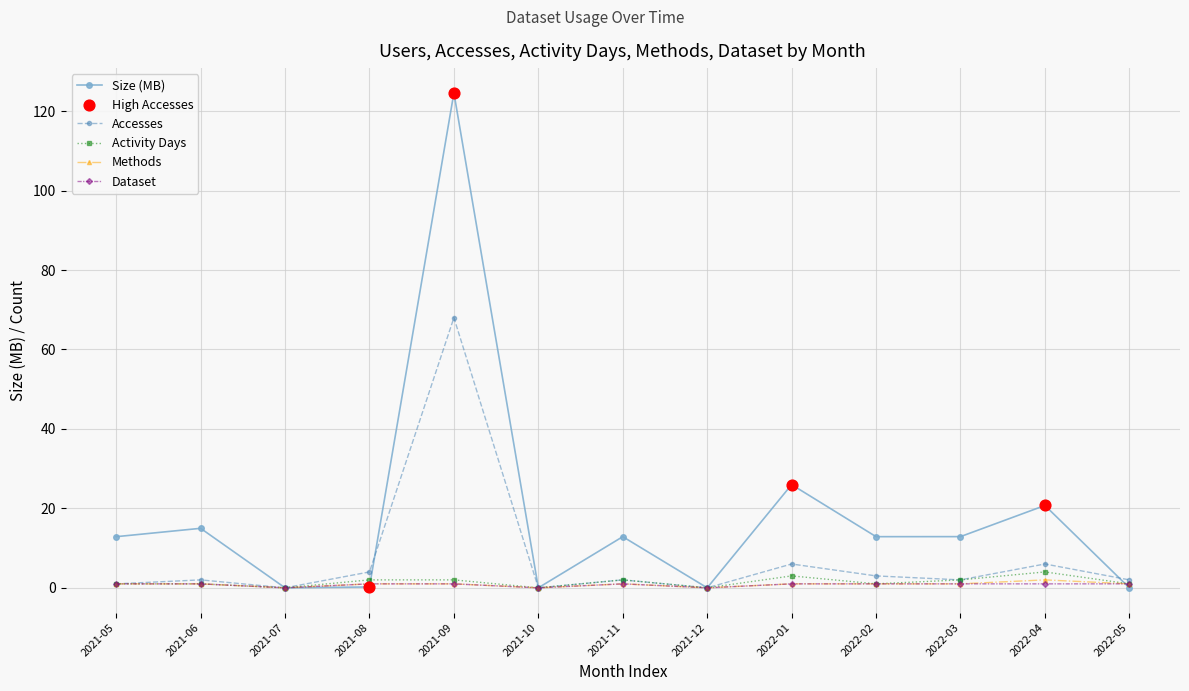

Which series has the largest range (max minus min)?

Size (MB)